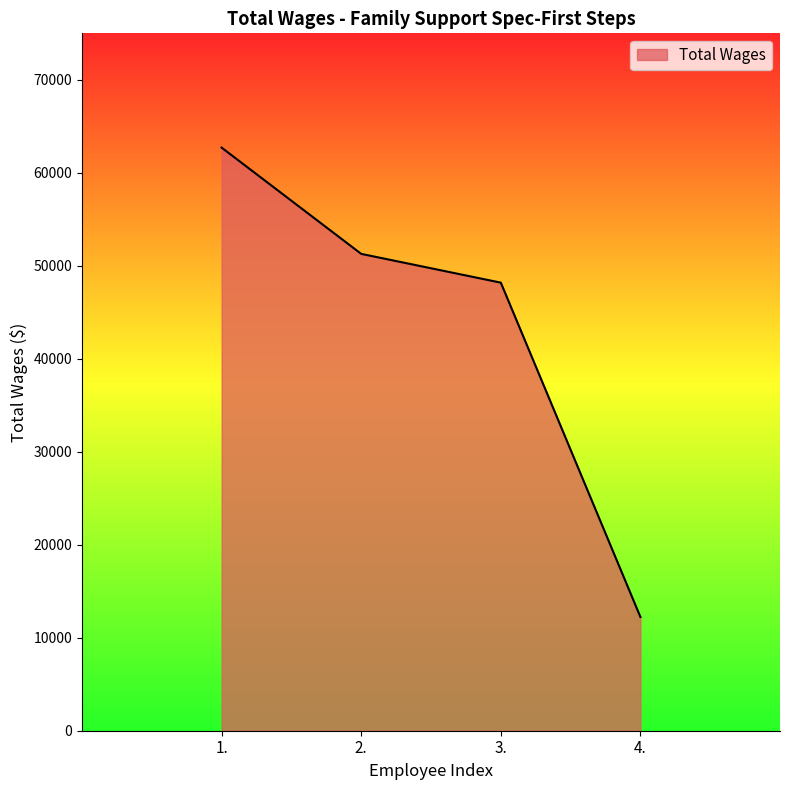

Which has a higher value, 3. or 1.?

1.